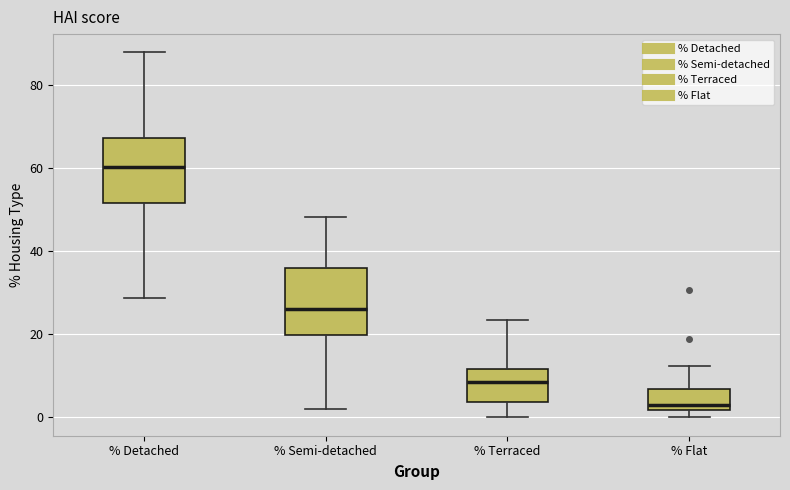

Which box has the lowest median line?

% Flat